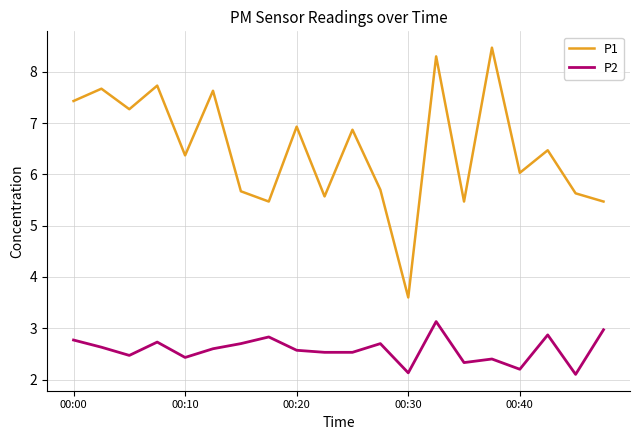

True or false: P2 and P1 intersect in this chart.

False